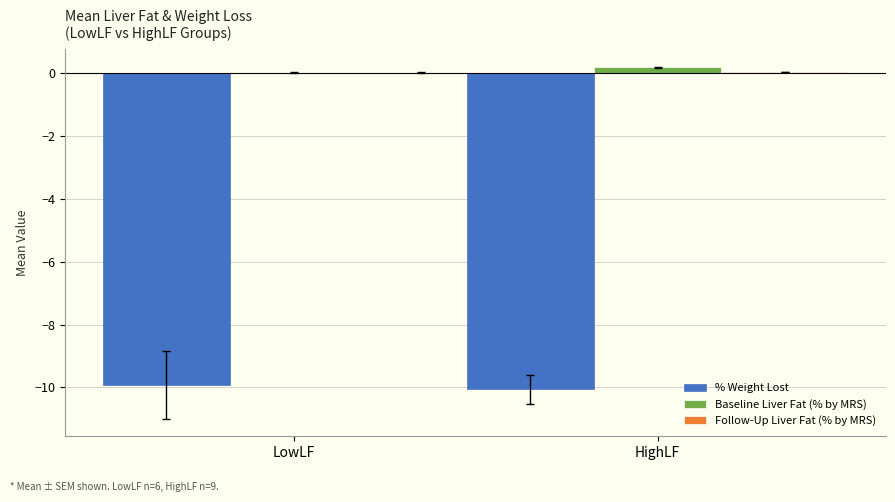

What is the total value across all series at LowLF?

-9.9